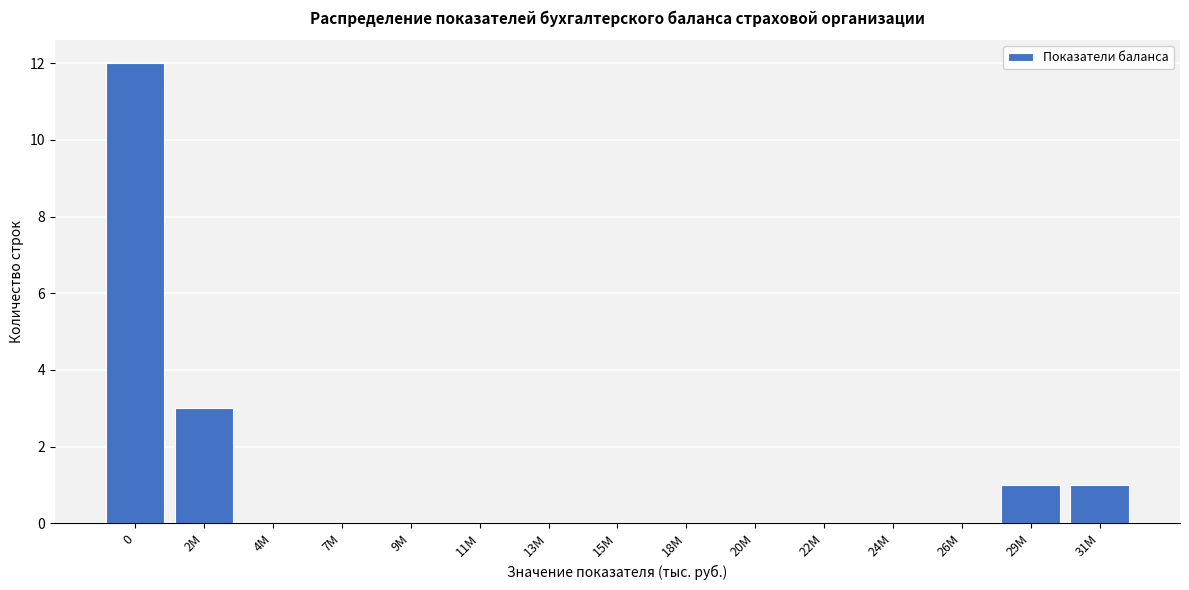

Reading left to right, list all the values displayed in this chart.

0=12	2M=3	4M=0	7M=0	9M=0	11M=0	13M=0	15M=0	18M=0	20M=0	22M=0	24M=0	26M=0	29M=1	31M=1